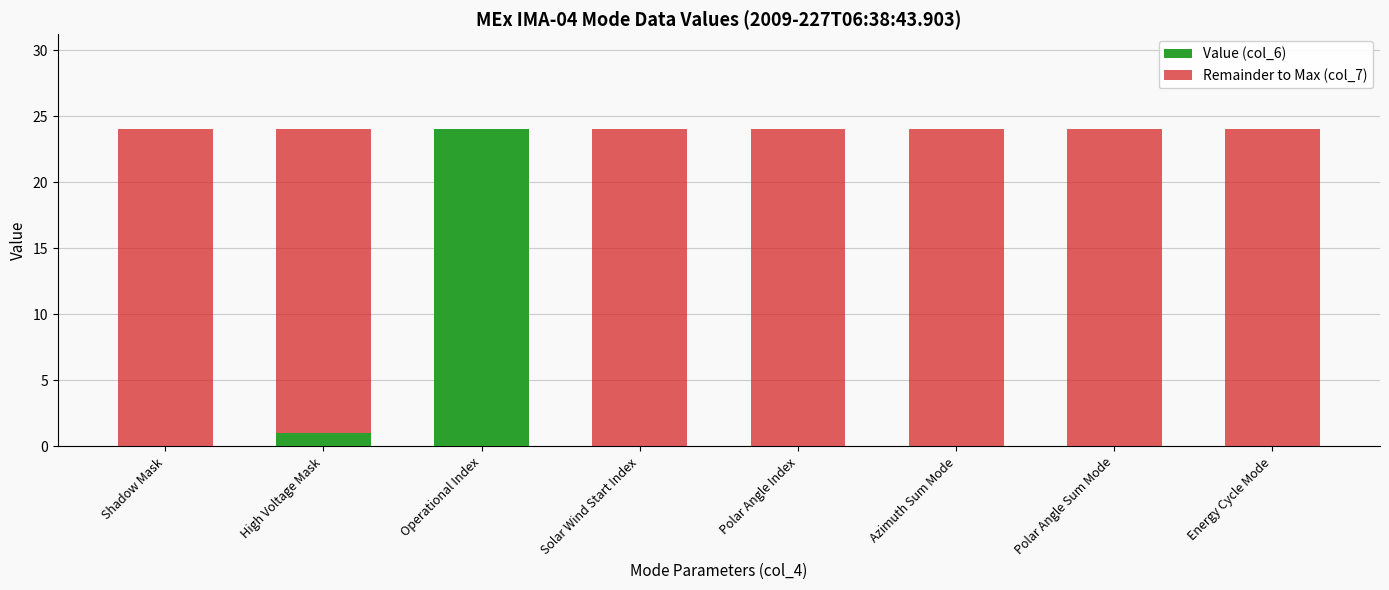

What is the total value across all series at Solar Wind Start Index?

24